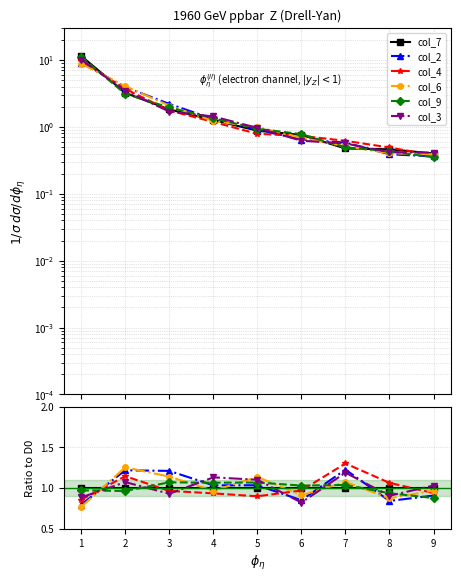

What is the difference between the col_4 values at 6 and 8?

0.1